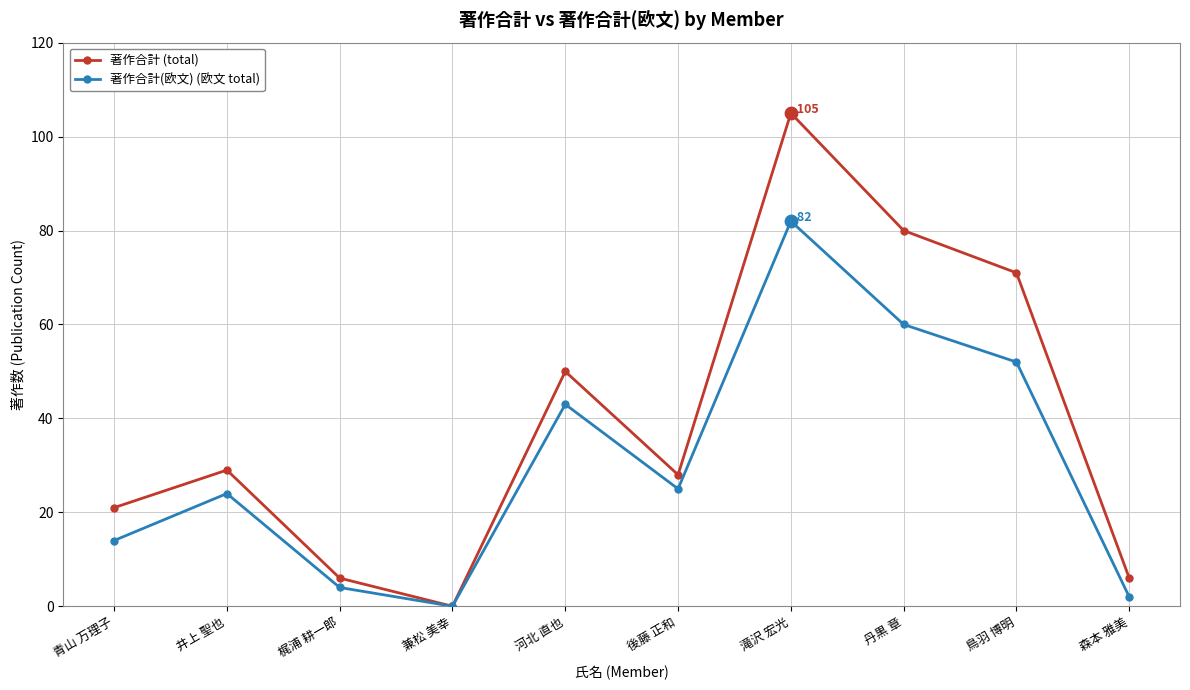

What is the difference between the highest and lowest values at 丹黒 章?

20